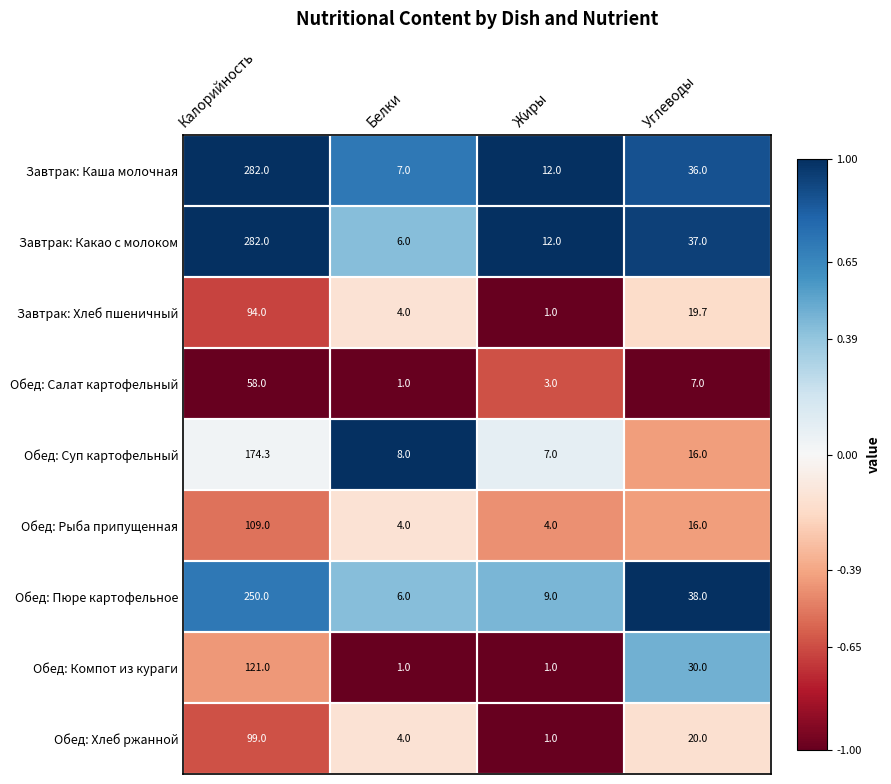

What is the difference between the highest and lowest values at Белки?

7.0